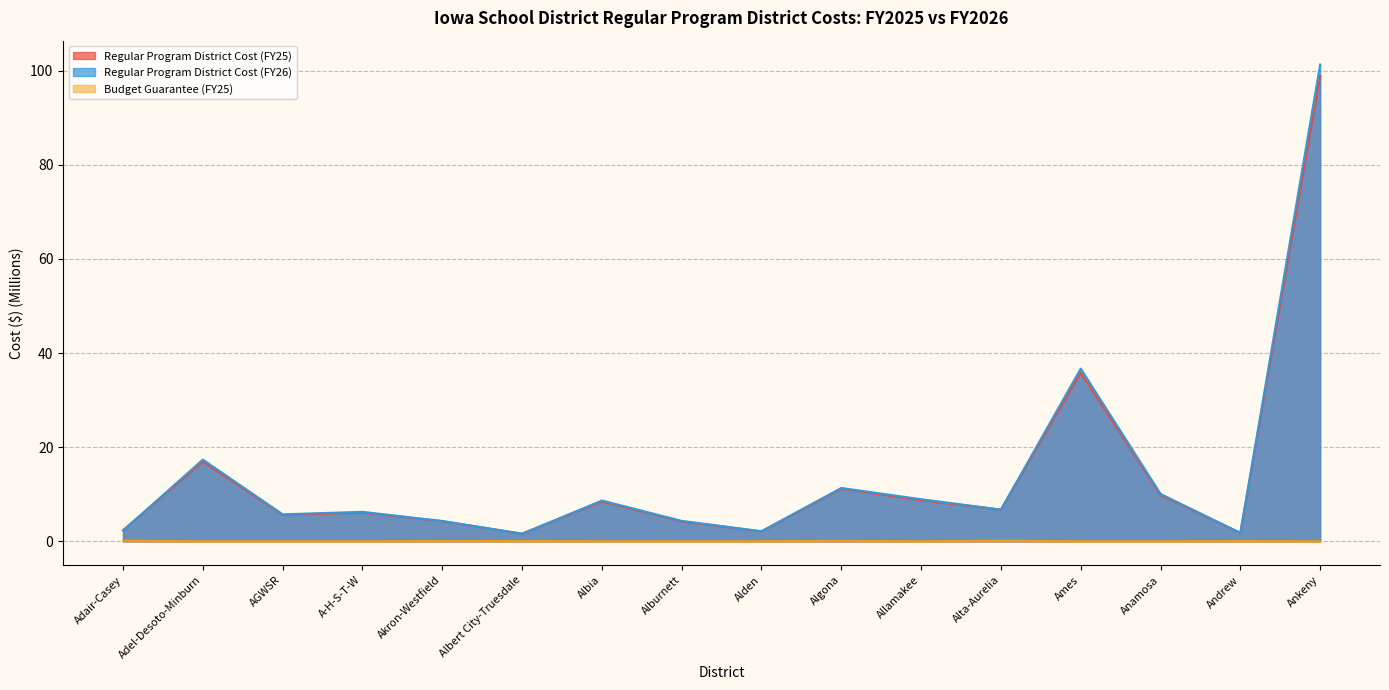

What position from the right is Ankeny?

1